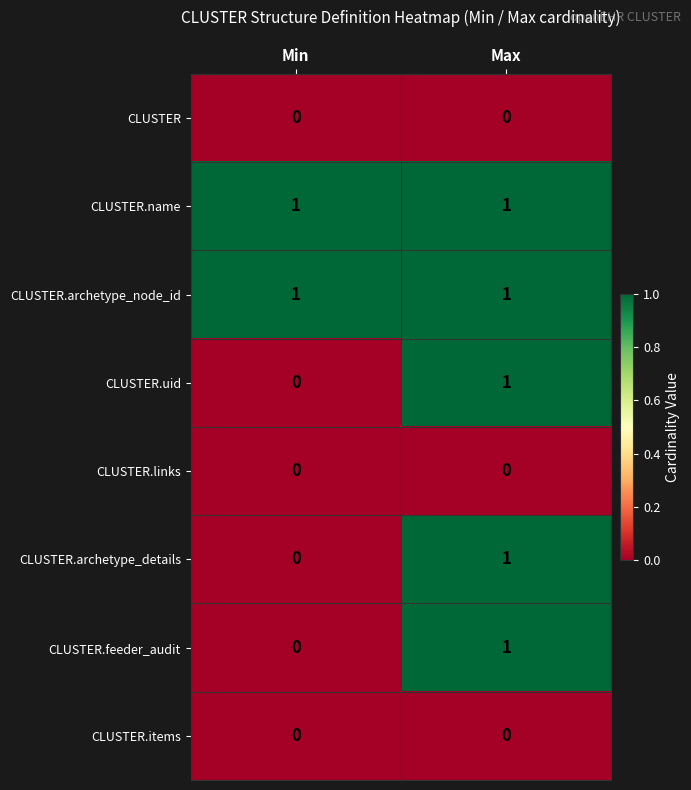

Reading left to right, list all the values displayed in this chart.

CLUSTER: Min=0	Max=0
CLUSTER.name: Min=1	Max=1
CLUSTER.archetype_node_id: Min=1	Max=1
CLUSTER.uid: Min=0	Max=1
CLUSTER.links: Min=0	Max=0
CLUSTER.archetype_details: Min=0	Max=1
CLUSTER.feeder_audit: Min=0	Max=1
CLUSTER.items: Min=0	Max=0